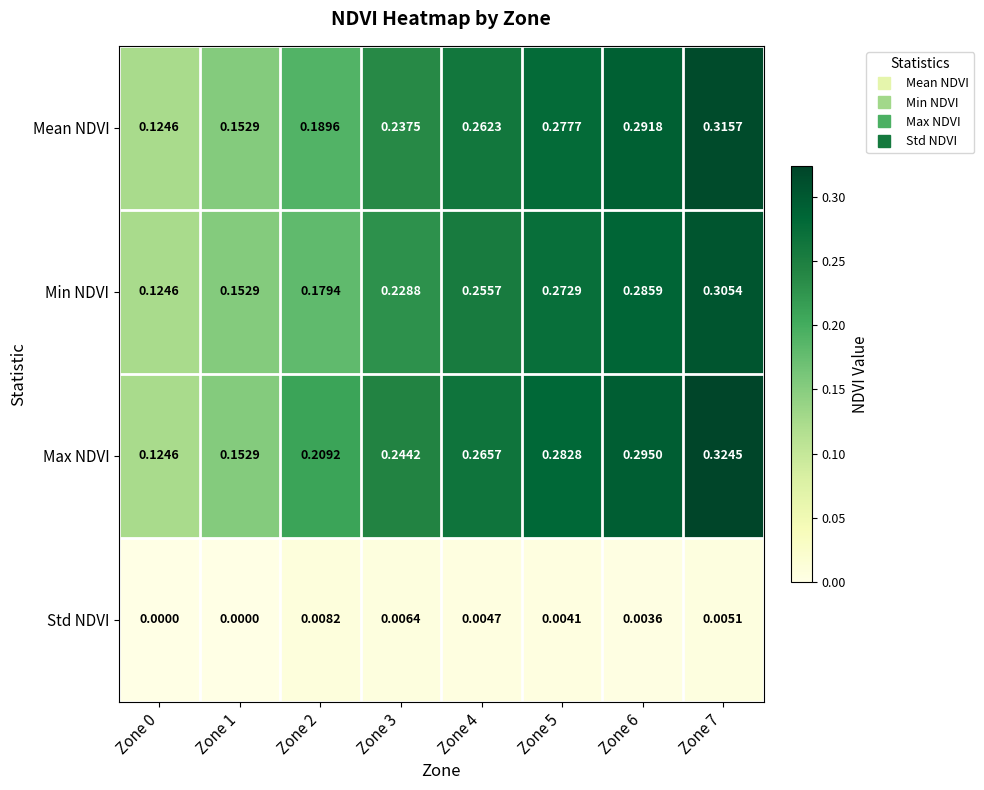

Which series has the widest spread of values?

Max NDVI